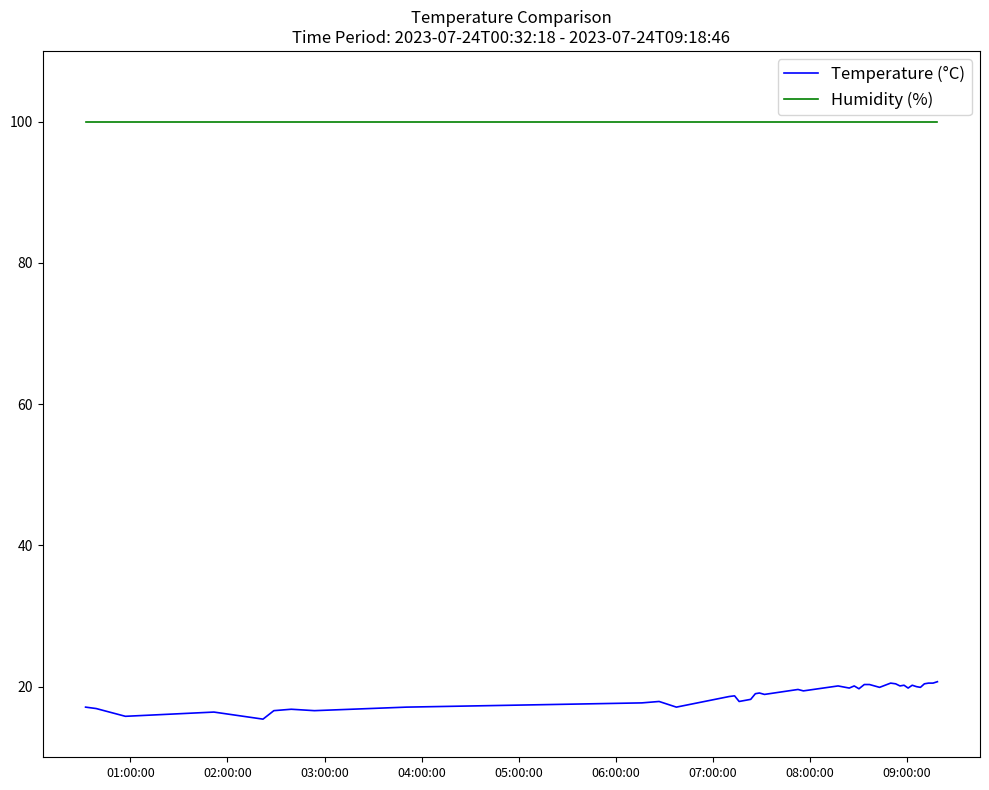

Which series has the widest spread of values?

Temperature (°C)